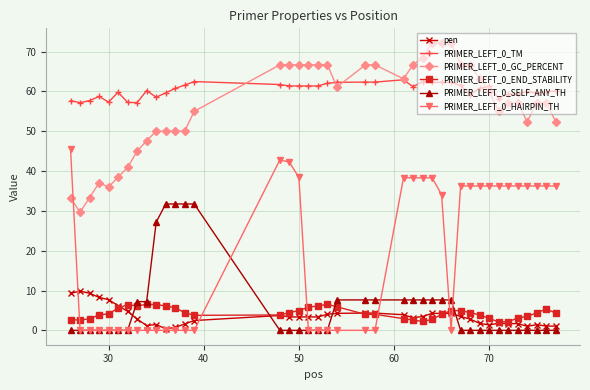

Which series has the largest total across all categories?

PRIMER_LEFT_0_TM